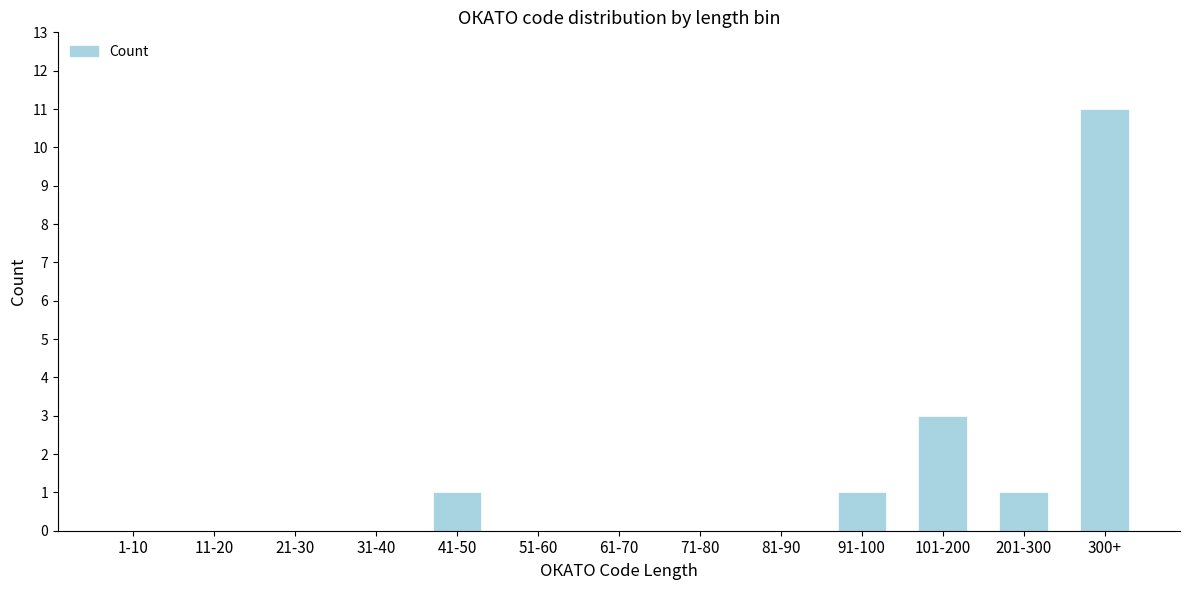

Reading right to left, extract all data points from this chart.

300+=11	201-300=1	101-200=3	91-100=1	81-90=0	71-80=0	61-70=0	51-60=0	41-50=1	31-40=0	21-30=0	11-20=0	1-10=0